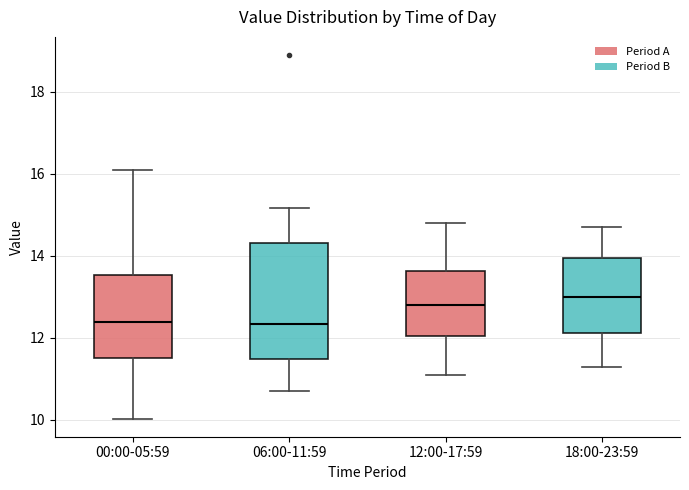

Comparing the boxes themselves (not the whiskers), which one is the tallest?

06:00-11:59